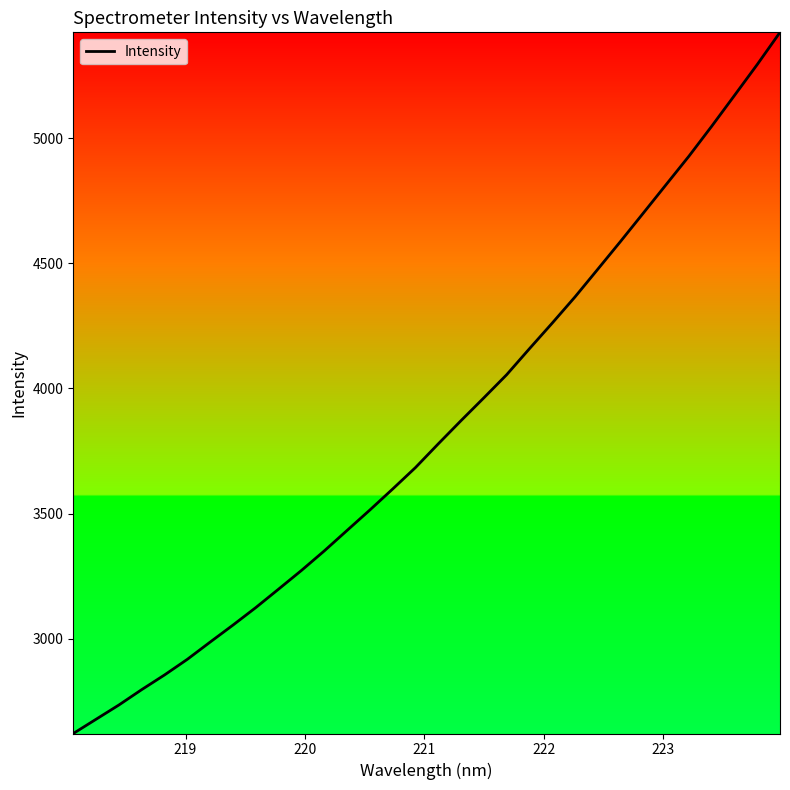

What is the difference between the maximum and minimum values?

2803.0